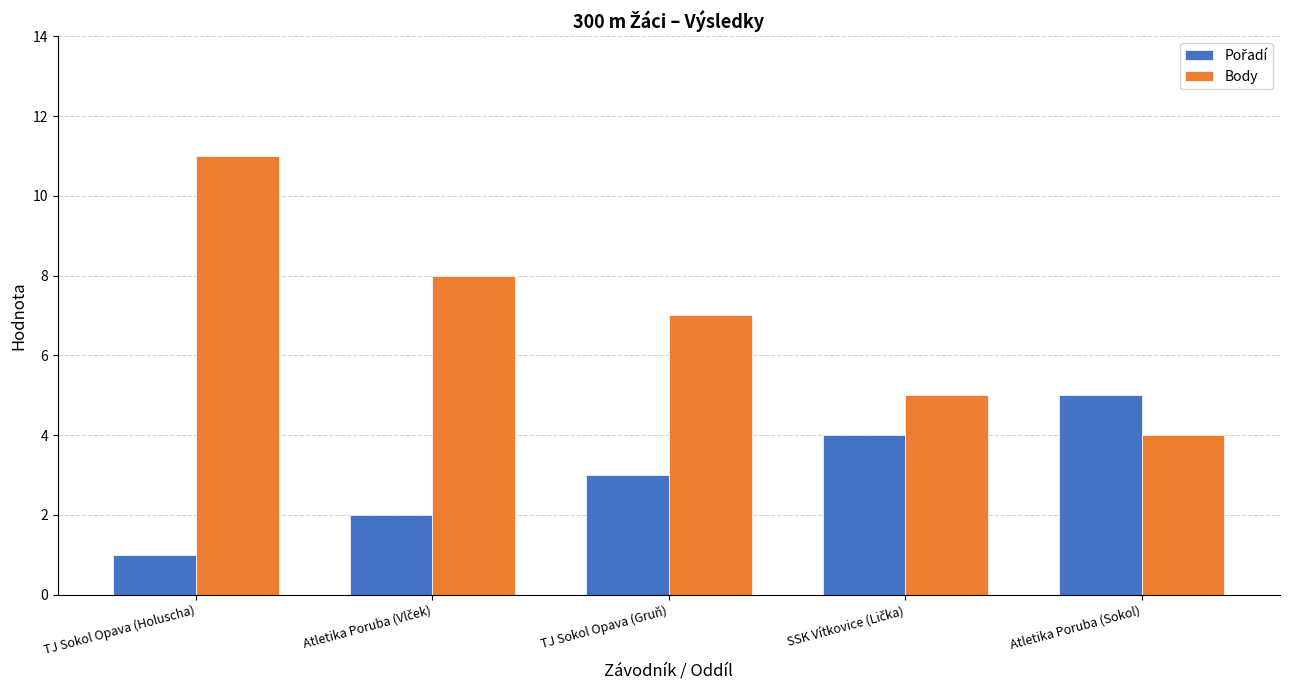

What position from the left is TJ Sokol Opava (Holuscha)?

1